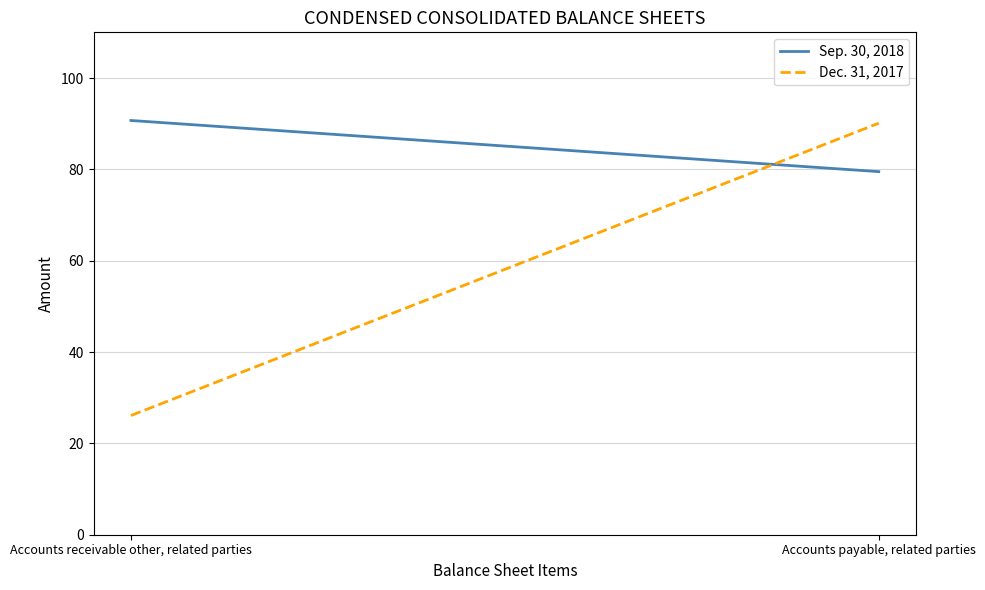

How many data points in Dec. 31, 2017 are above 90?

1